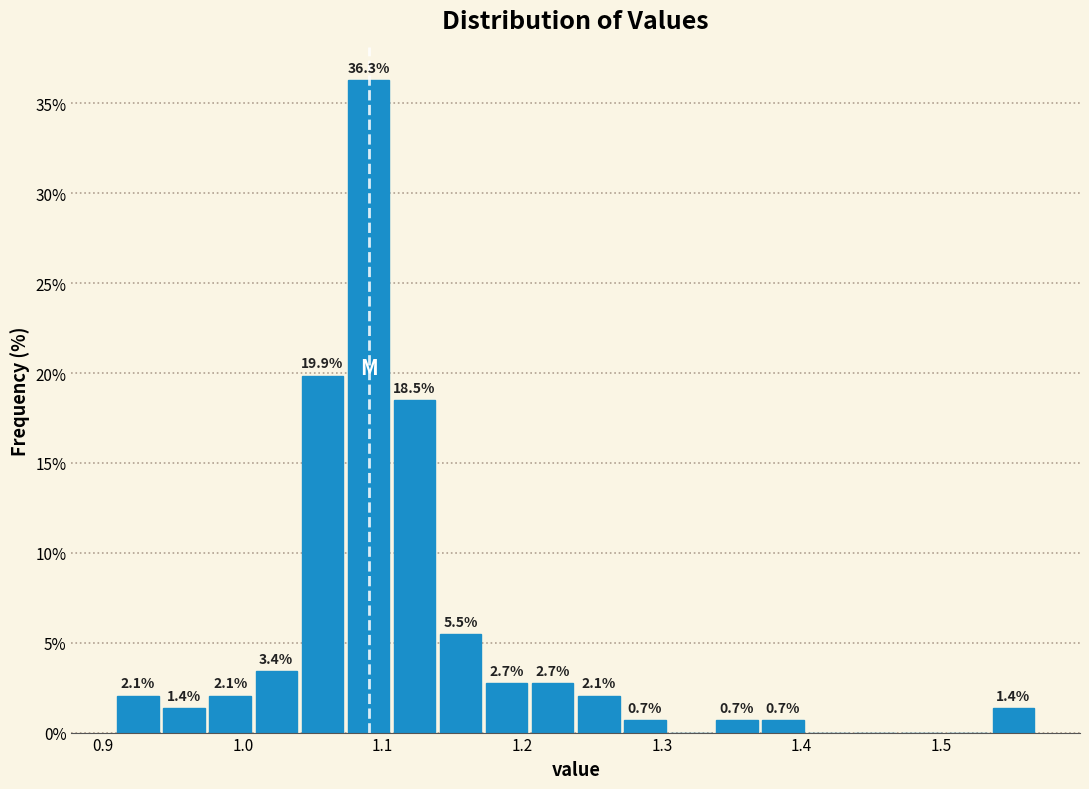

Read against the x-axis, roughly where is the centre of the tallest bar?

1.09